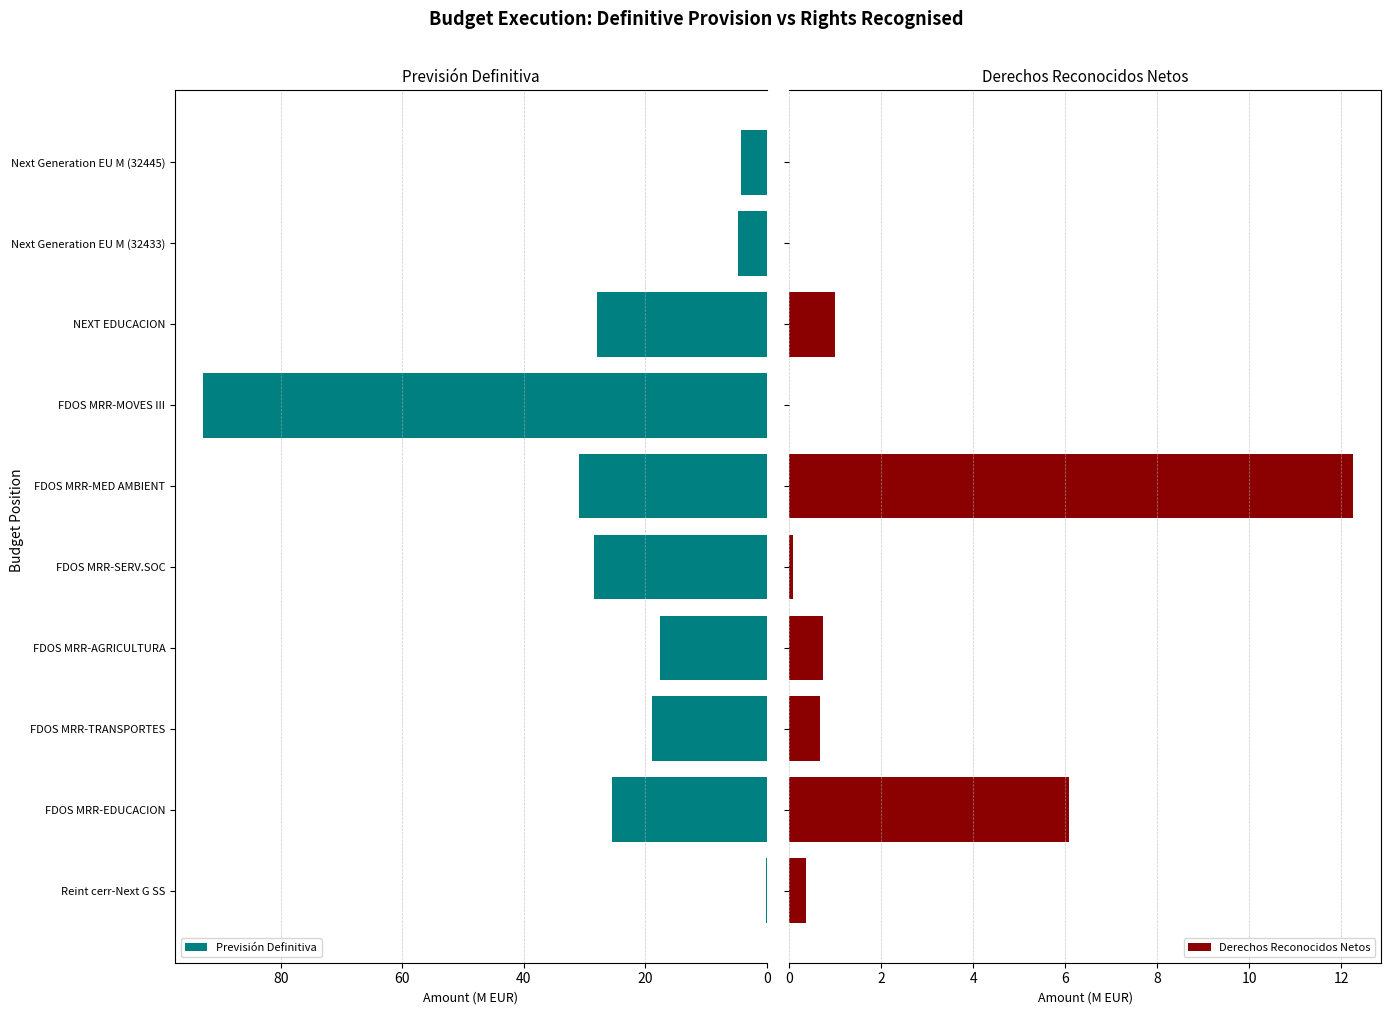

True or false: Previsión Definitiva has a value of 18.9 at FDOS MRR-TRANSPORTES.

True